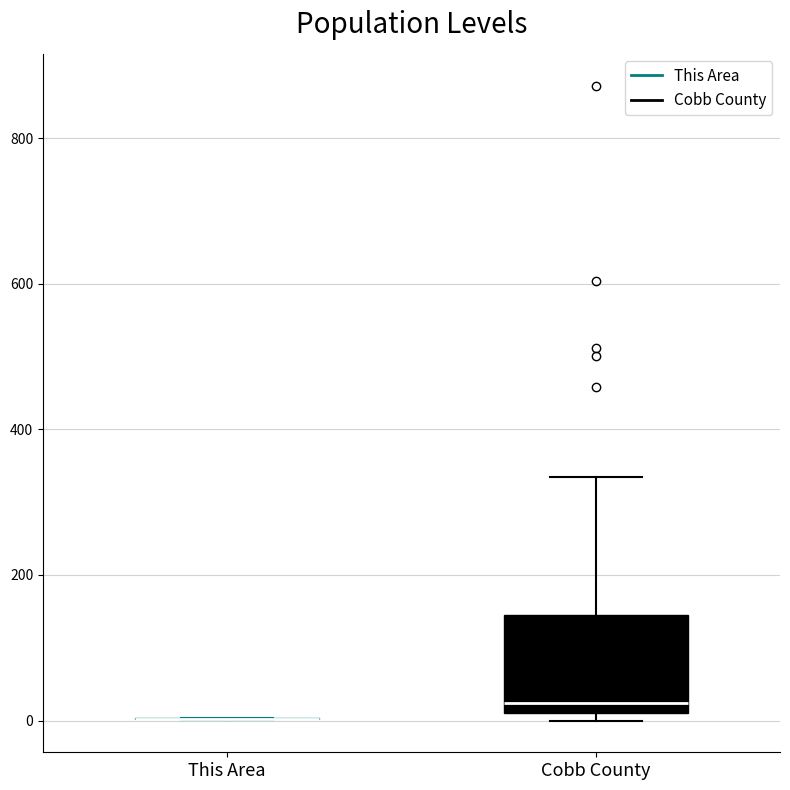

Reading left to right, transcribe this box plot: for each box, give where its median line is, the range the box spans, and where its two whiskers end, as read against the y-axis. The values are not printed on the chart, so give them approximately, as read against the axis.

This Area: box collapsed to a line at 0, whiskers 0 to 0
Cobb County: median 20 (just above the box's lower edge), box 20 to 140, whiskers 0 to 340